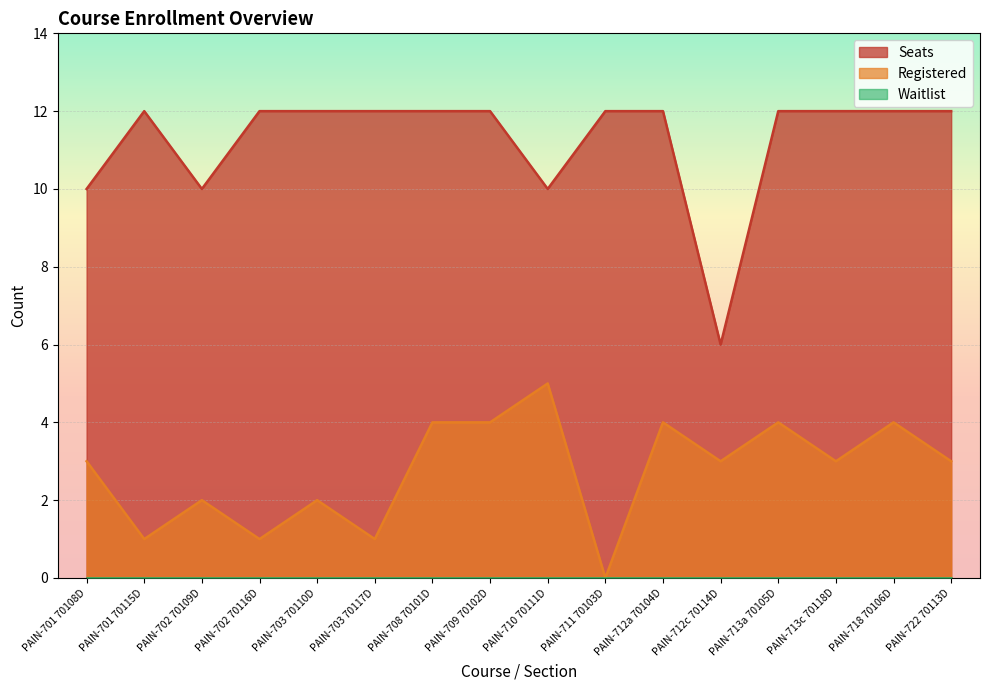

Is it true that Registered equals 1 at PAIN-702 70116D?

True